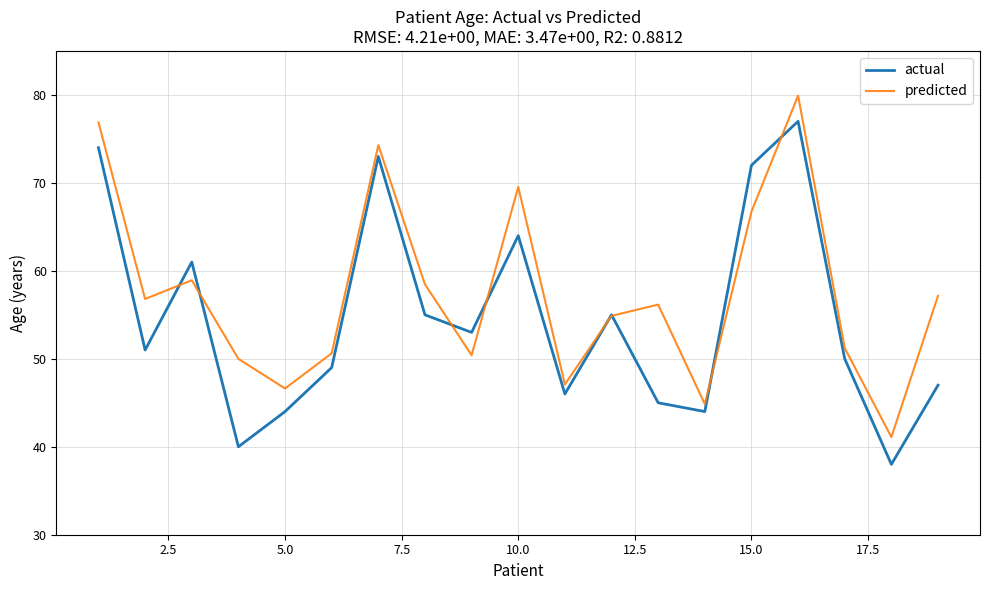

What is the lowest value of the predicted series?

41.1